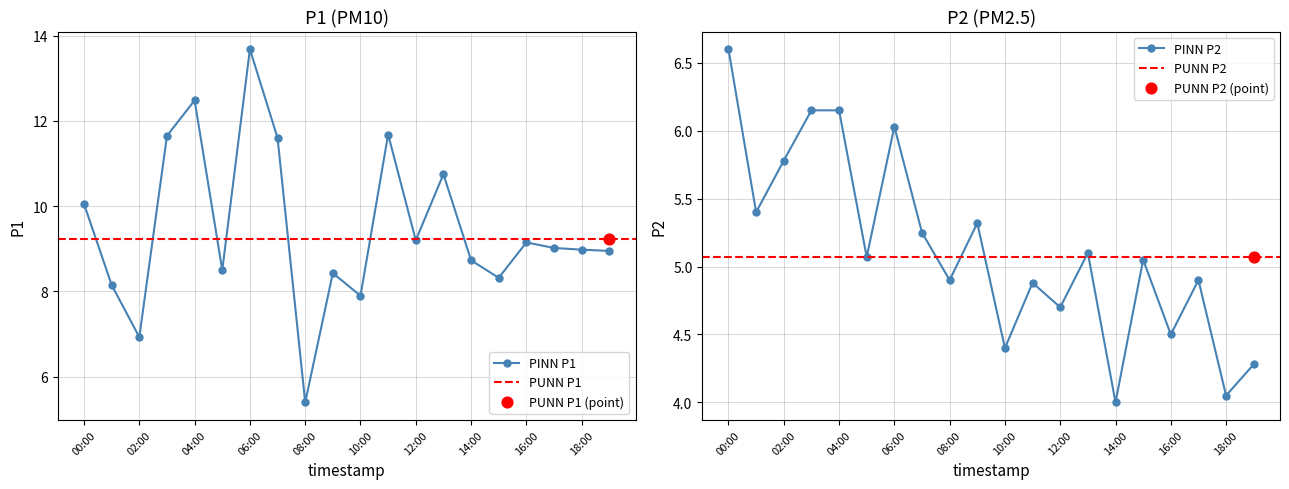

At which category is the sum across all series the highest?

06:00